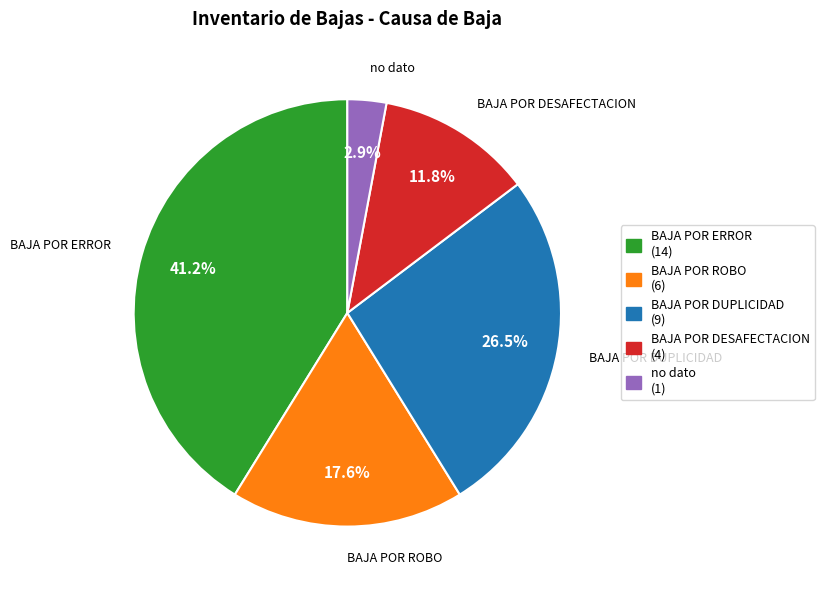

What percentage is NOT represented by BAJA POR DUPLICIDAD?

73.5%